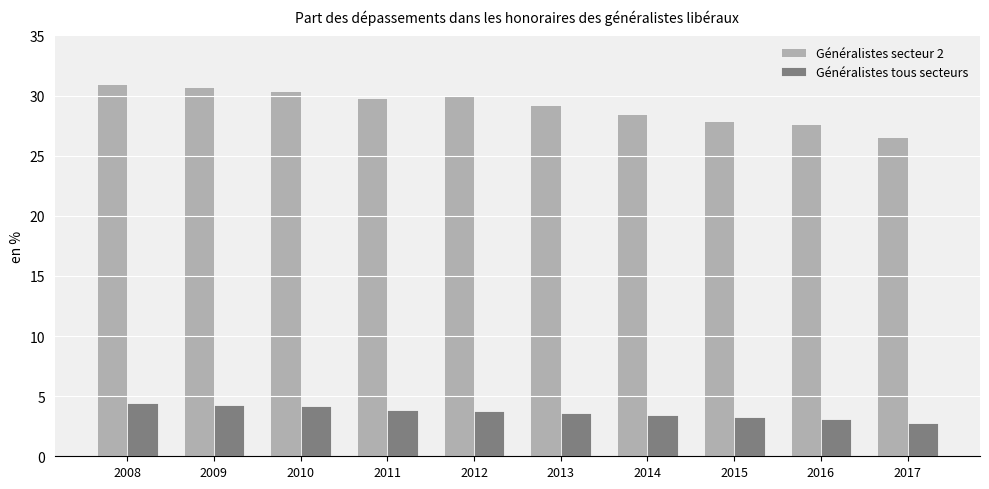

The value of Généralistes secteur 2 at 2008 is 30.9. True or false?

True